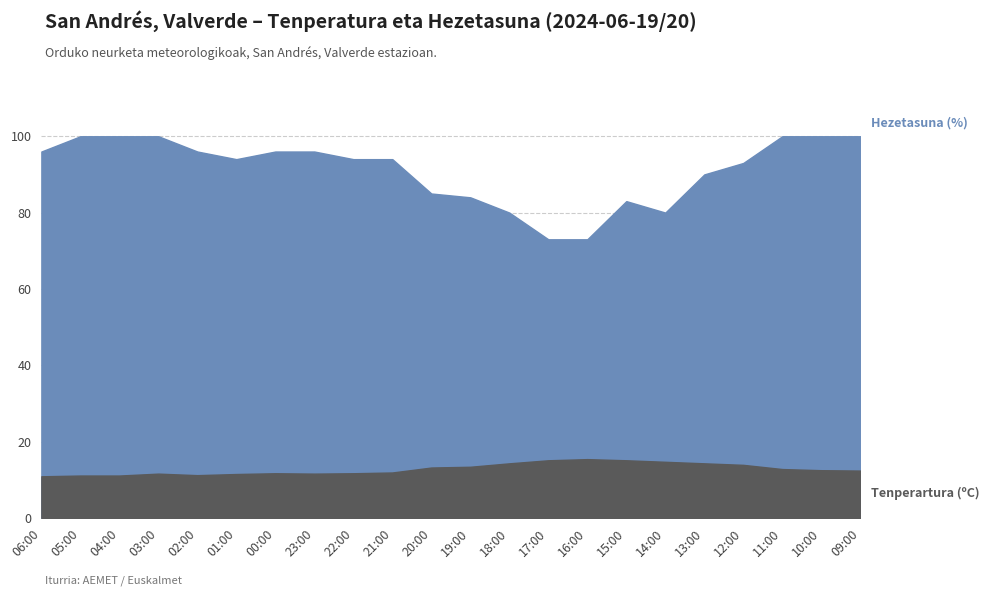

What position from the left is 23:00?

8